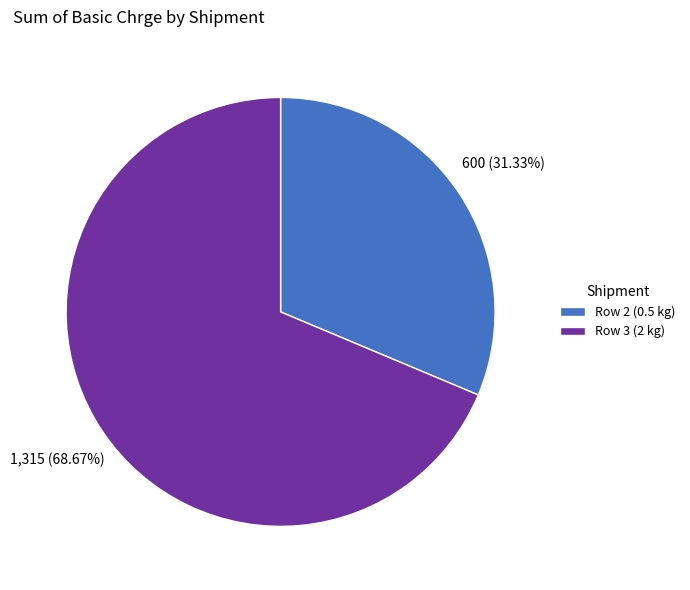

To the nearest percent, what is the average slice percentage?

50%